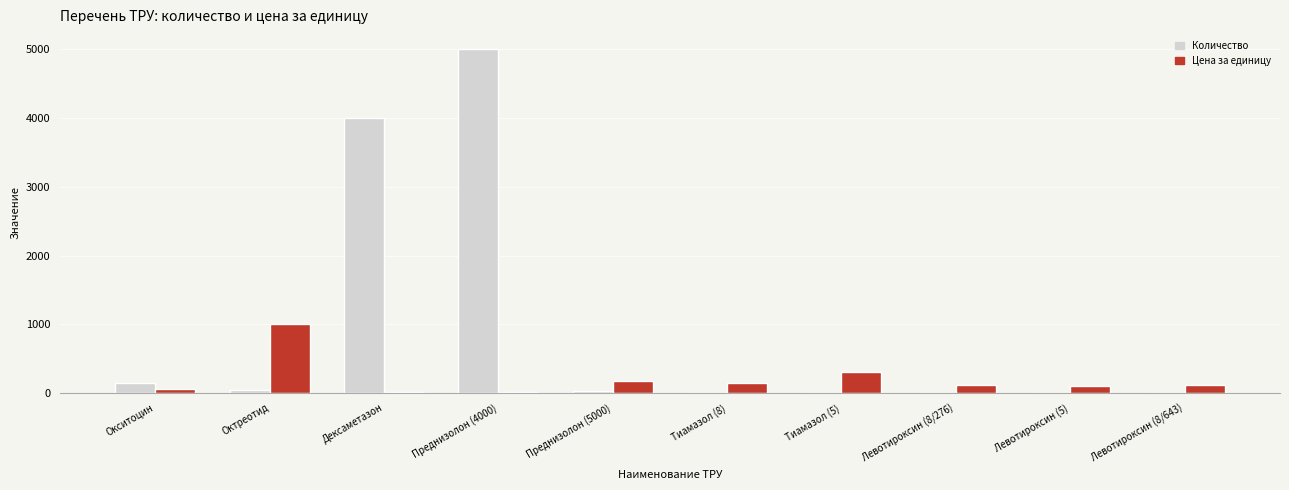

Between Преднизолон (4000) and Тиамазол (5), which series saw the biggest shift?

Количество